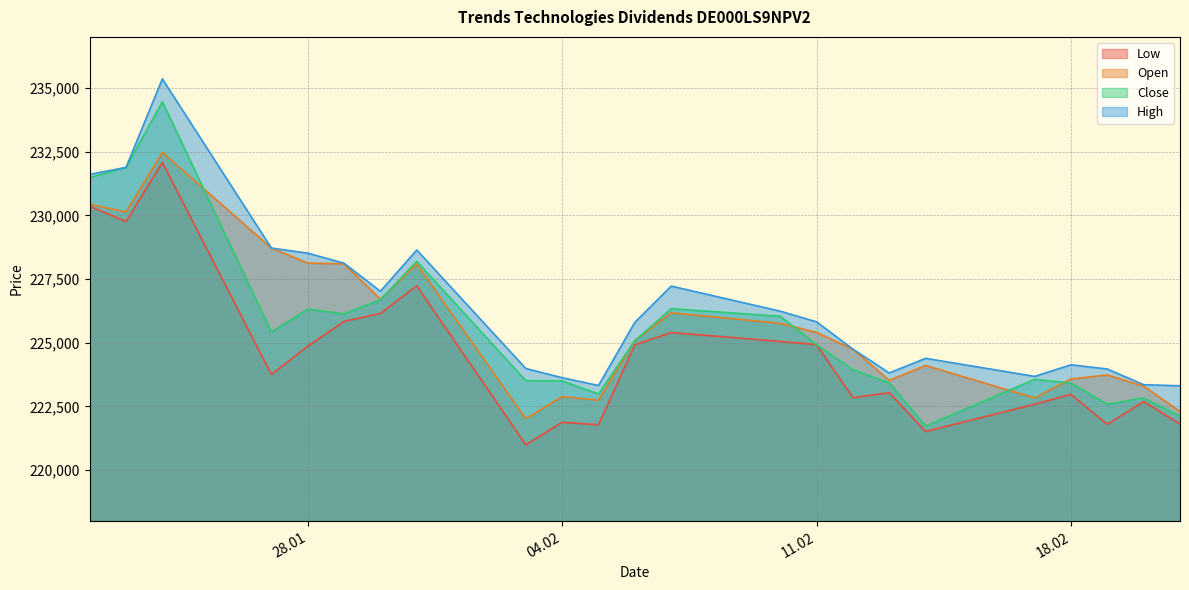

Rank the series by their maximum value, from lowest to highest.

Low, Open, Close, High